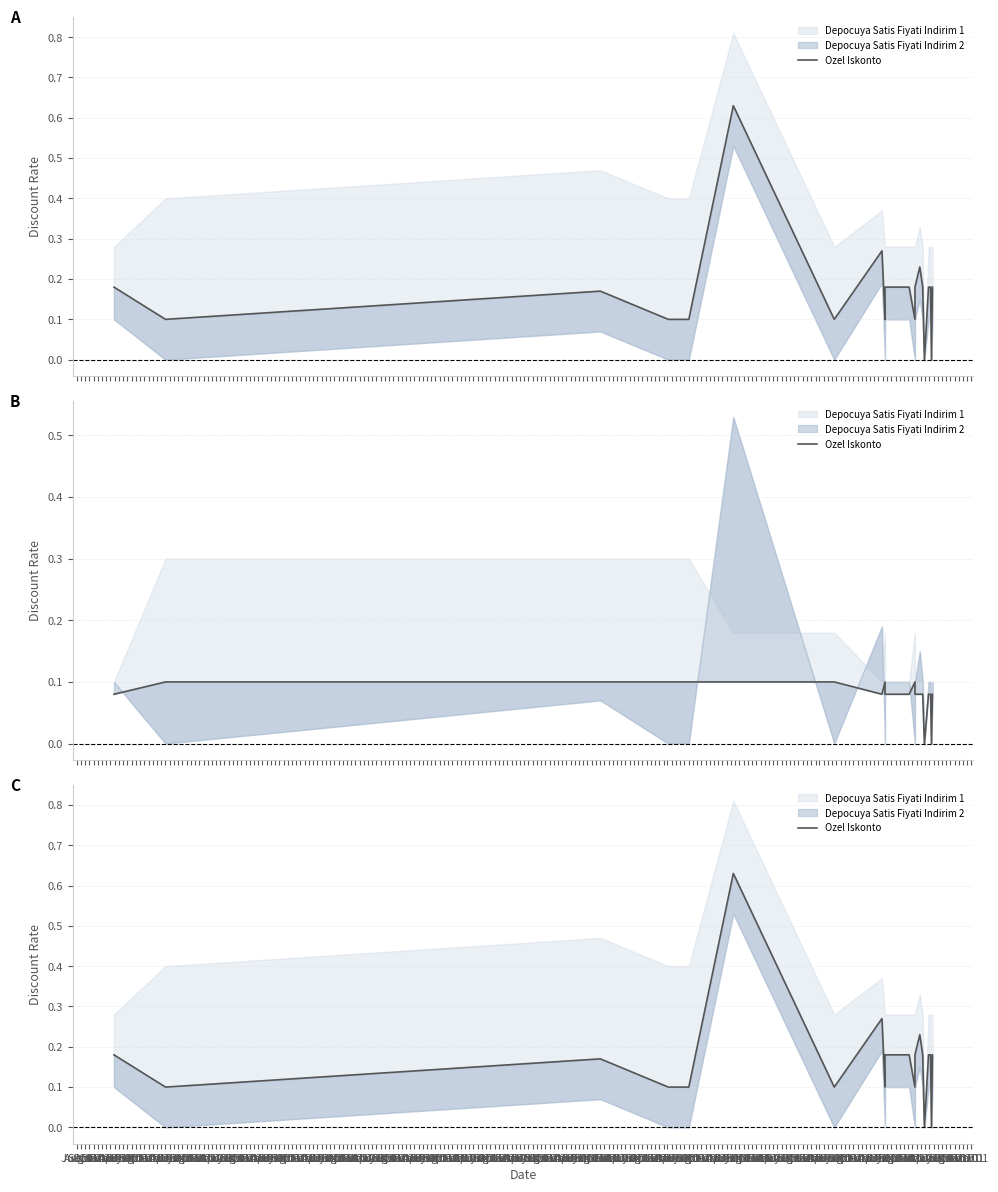

What is the label of the 21st point from the right?

Jul 01